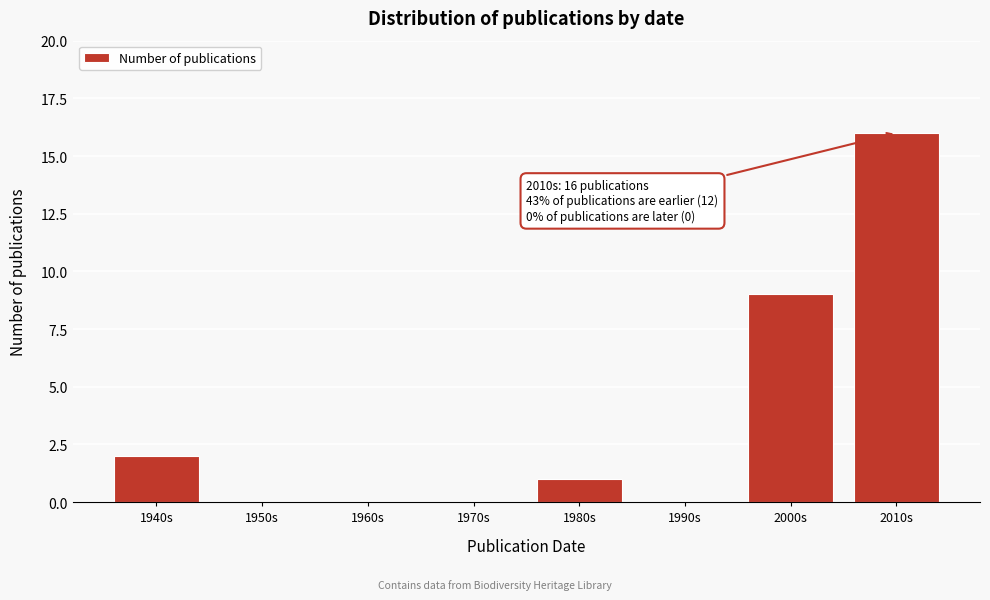

Reading left to right, list all the values displayed in this chart.

1940s=2	1950s=0	1960s=0	1970s=0	1980s=1	1990s=0	2000s=9	2010s=16